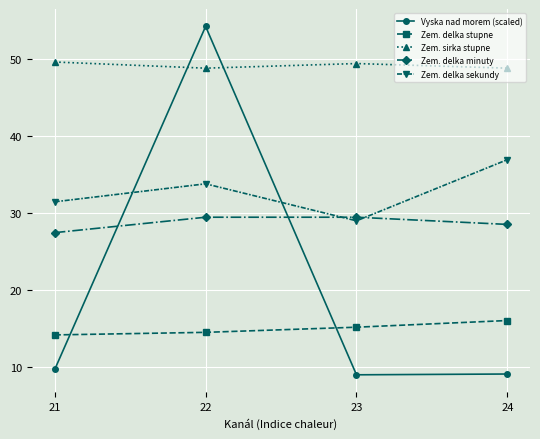

True or false: Zem. delka stupne and Zem. sirka stupne intersect in this chart.

False